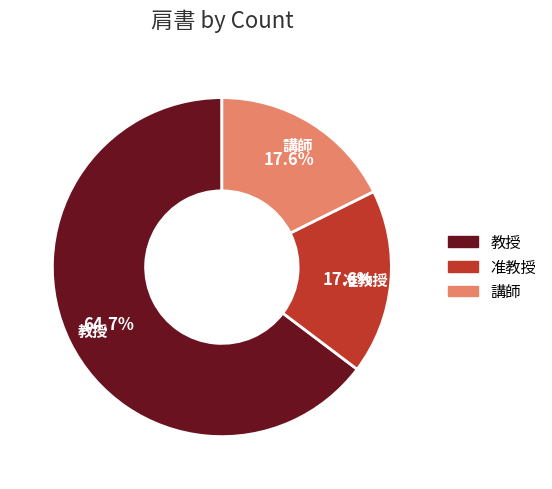

What is the ratio of the value at 講師 to the value at 准教授?

1.0